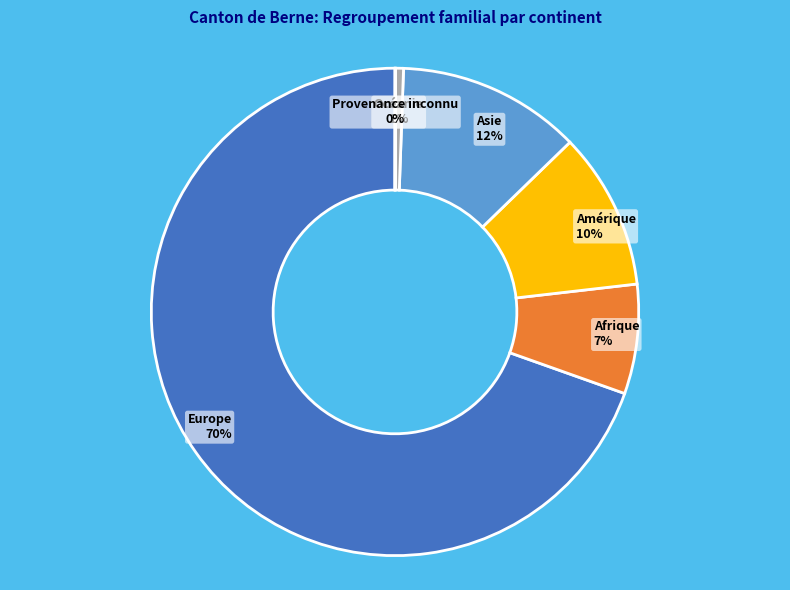

To the nearest percent, what is the average slice percentage?

17%